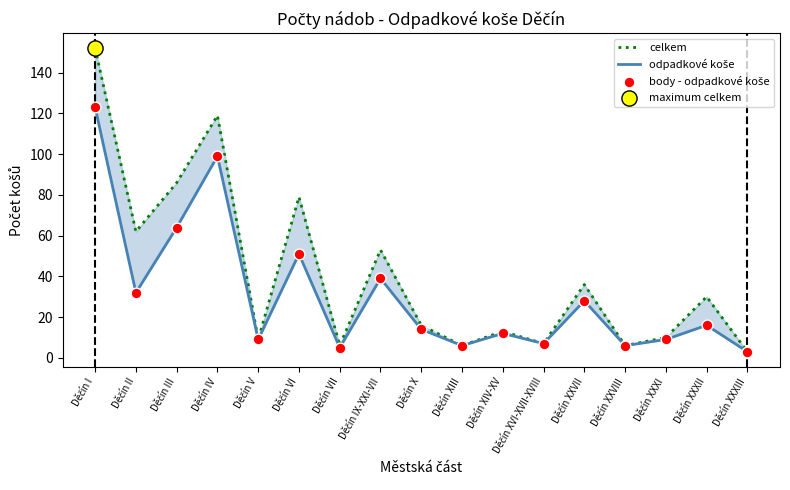

What are all the series names shown in the legend?

celkem, odpadkové koše, body - odpadkové koše